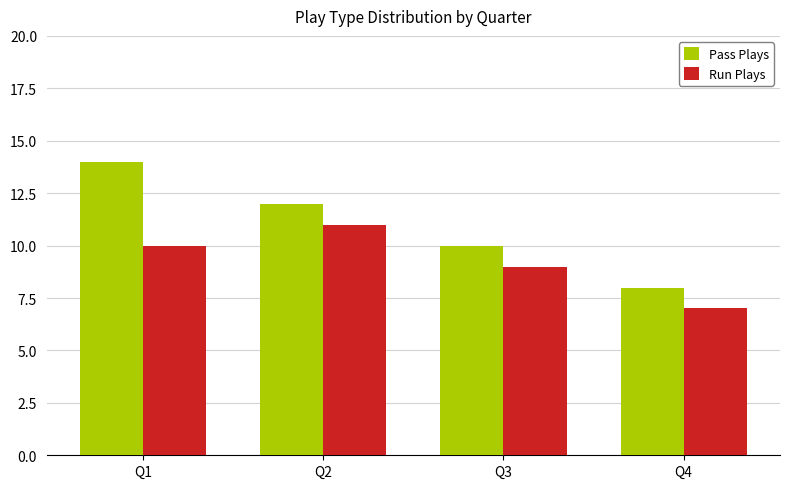

What is the sum of all Run Plays values?

37